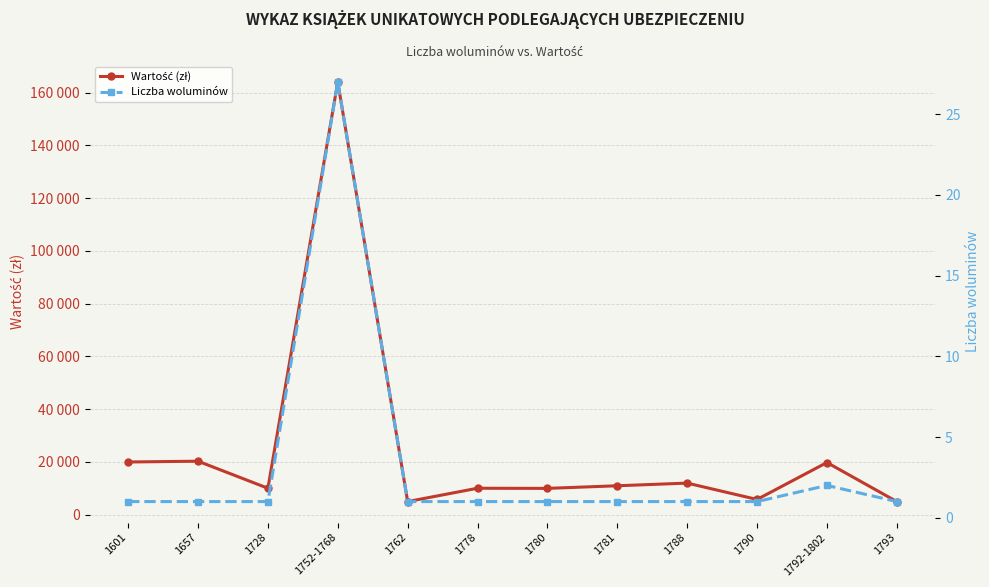

What value does the Liczba woluminów series have at 1778?

1